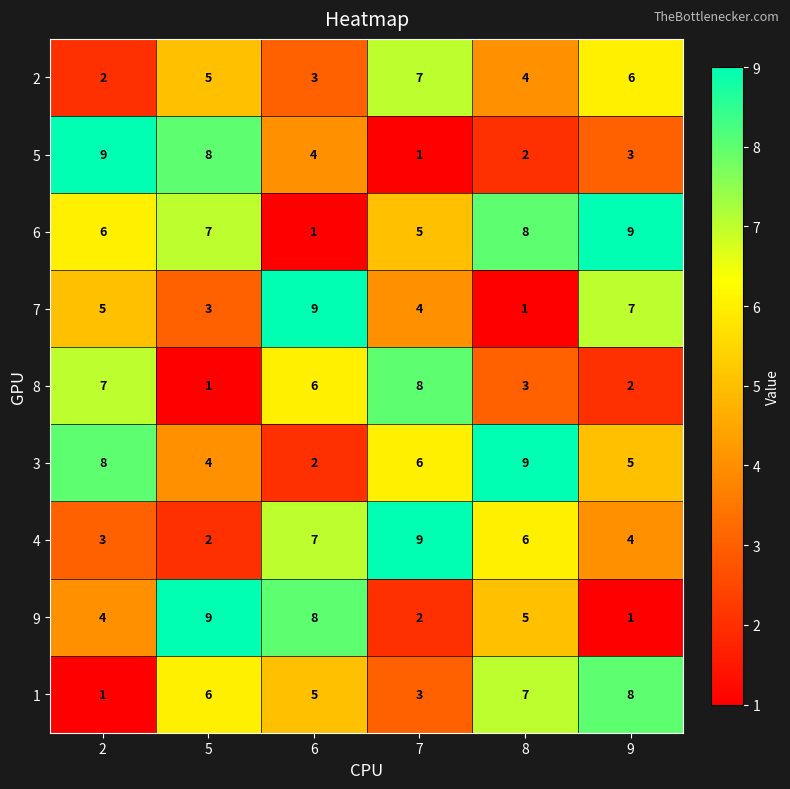

Rank the series at 5 from lowest to highest value.

8, 4, 7, 3, 2, 1, 6, 5, 9